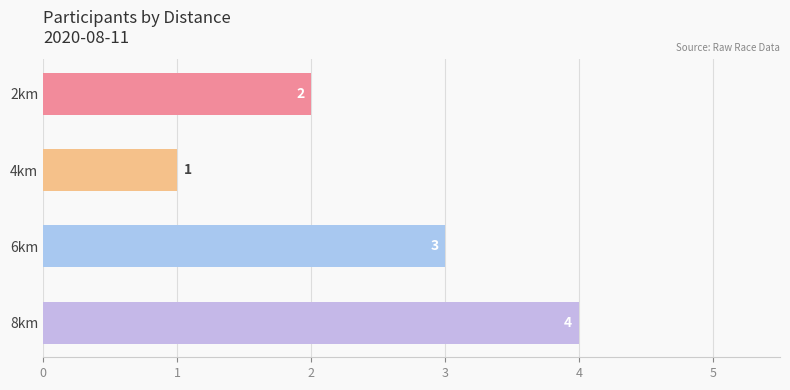

What is the change in value from 2km to 8km?

+2